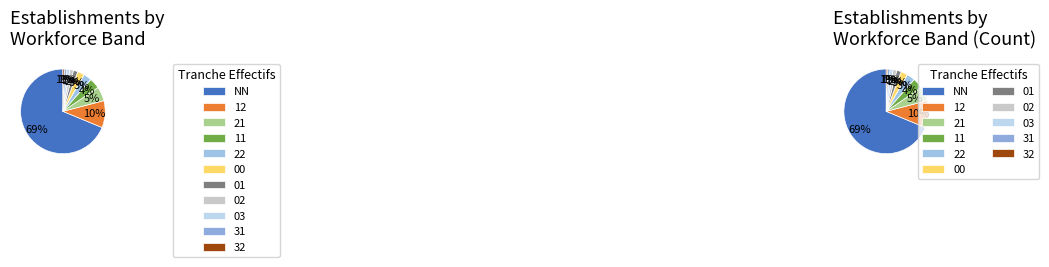

Which has a higher value, 01 or NN?

NN